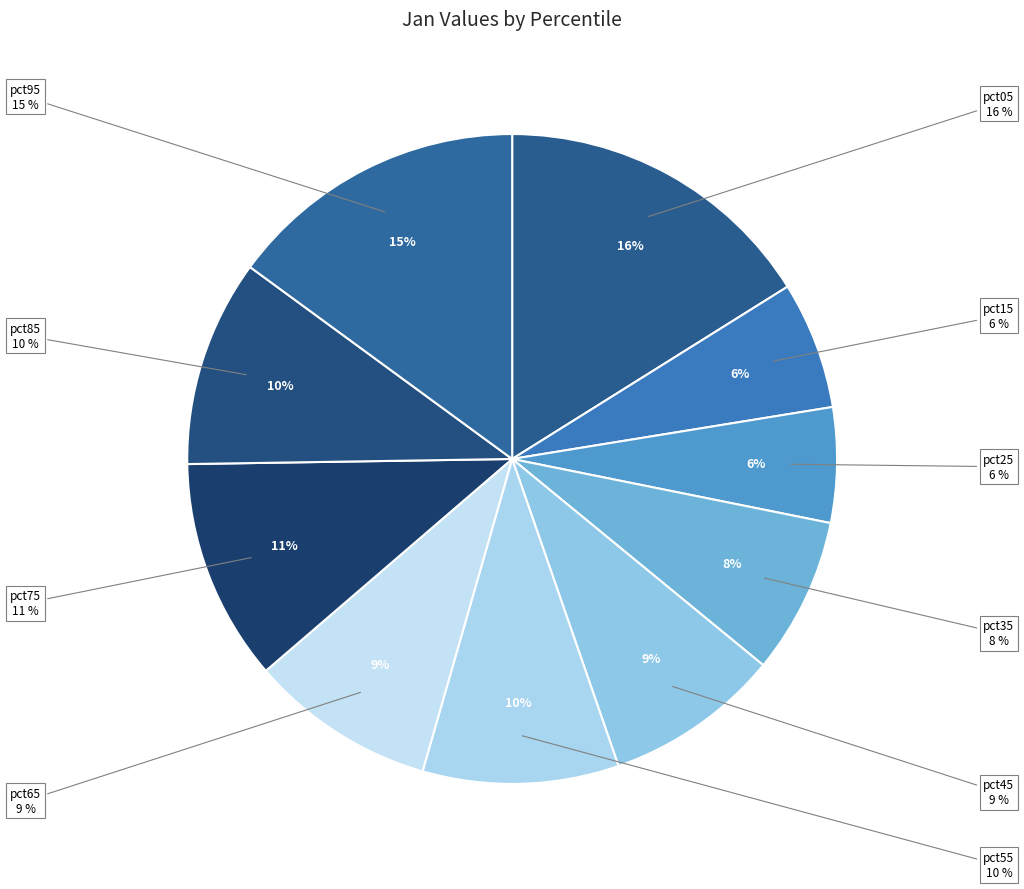

Is pct45 the majority of the pie?

No